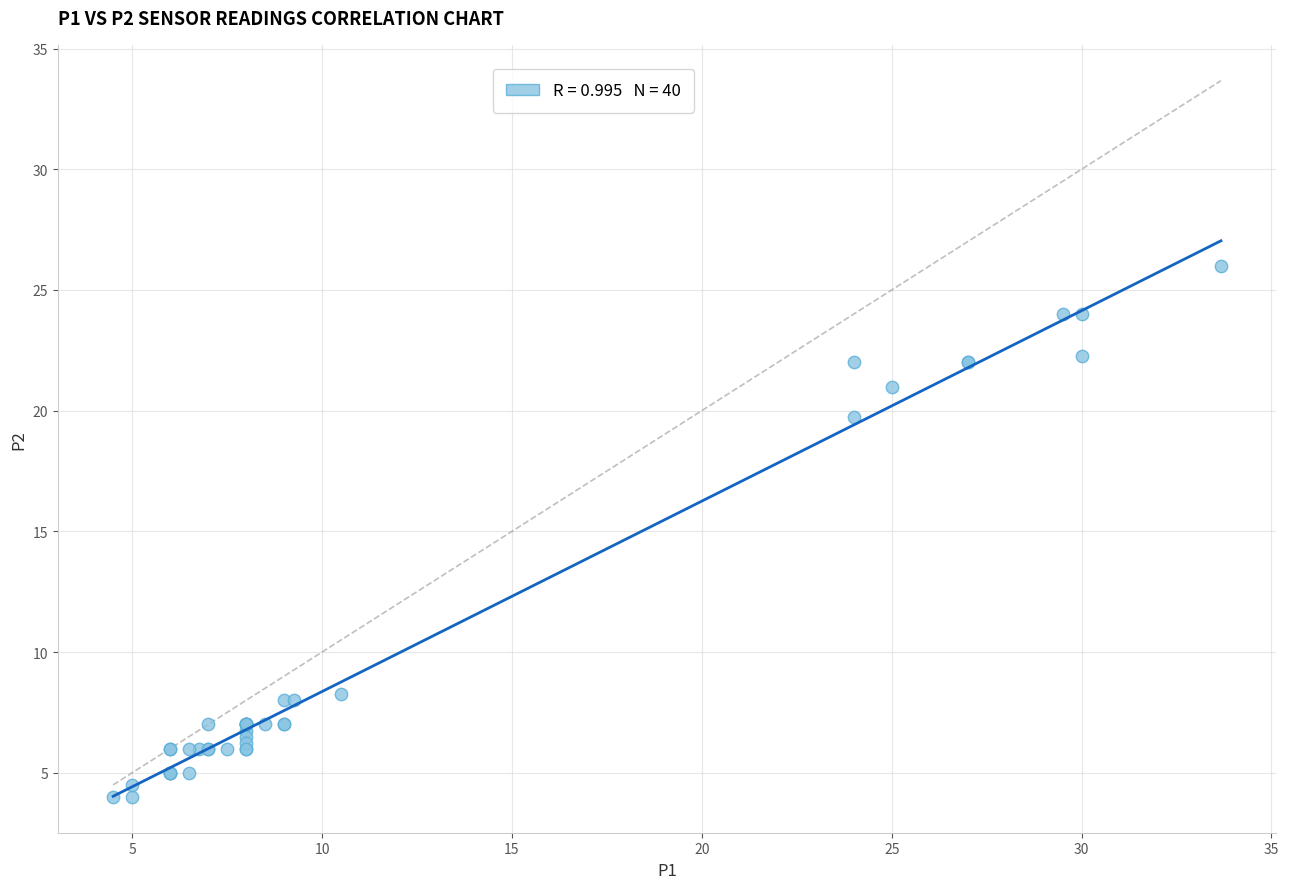

What Y value in the scatter plot is closest to 15?

19.8